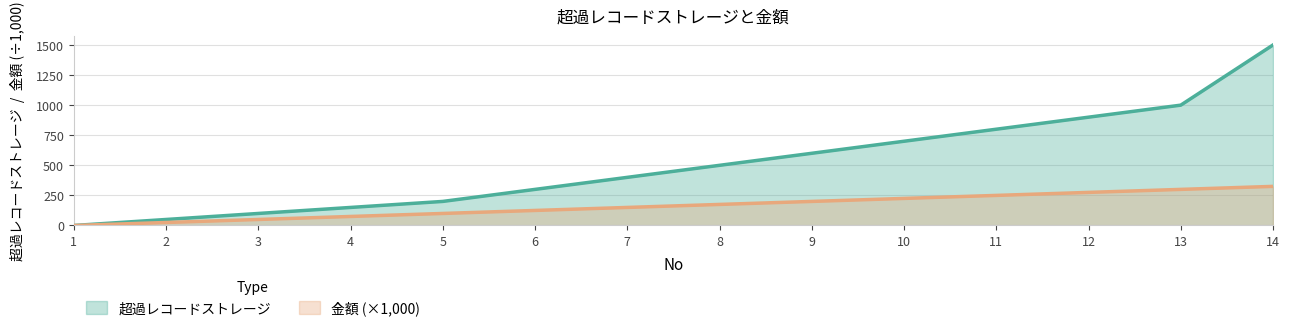

Reading right to left, list all the values displayed in this chart.

超過レコードストレージ: 1500	1000	900	800	700	600	500	400	300	200	150	100	50	0
金額: 325	300	275	250	225	200	175	150	125	100	75	50	25	0